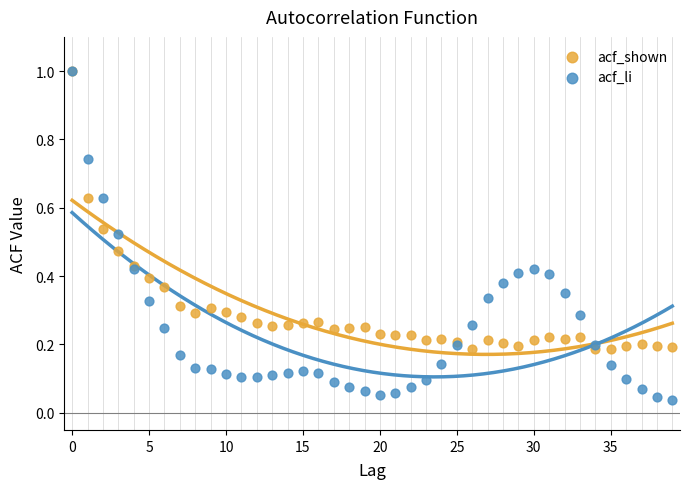

What are all the series names shown in the legend?

acf_shown, acf_li